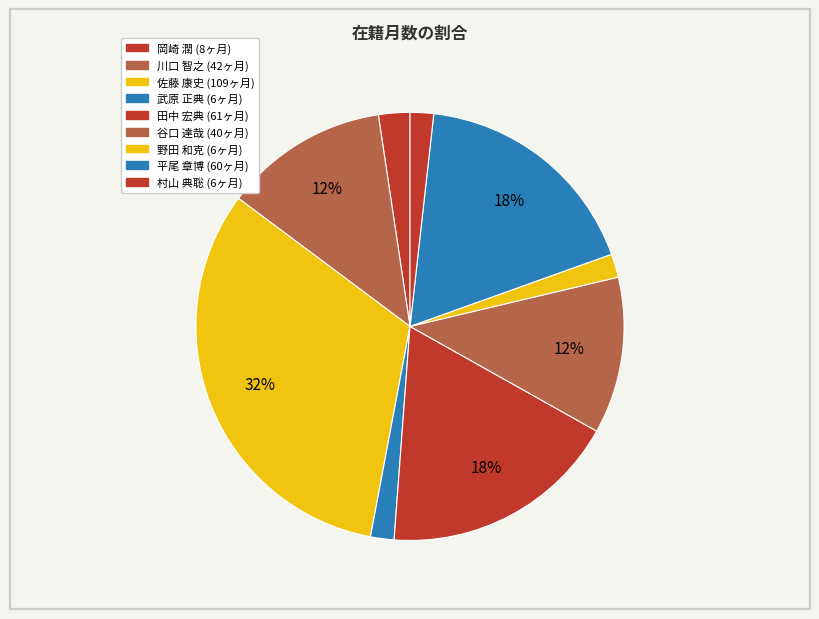

Rank the categories by value from lowest to highest.

武原 正典, 野田 和克, 村山 典聡, 岡崎 潤, 谷口 達哉, 川口 智之, 平尾 章博, 田中 宏典, 佐藤 康史